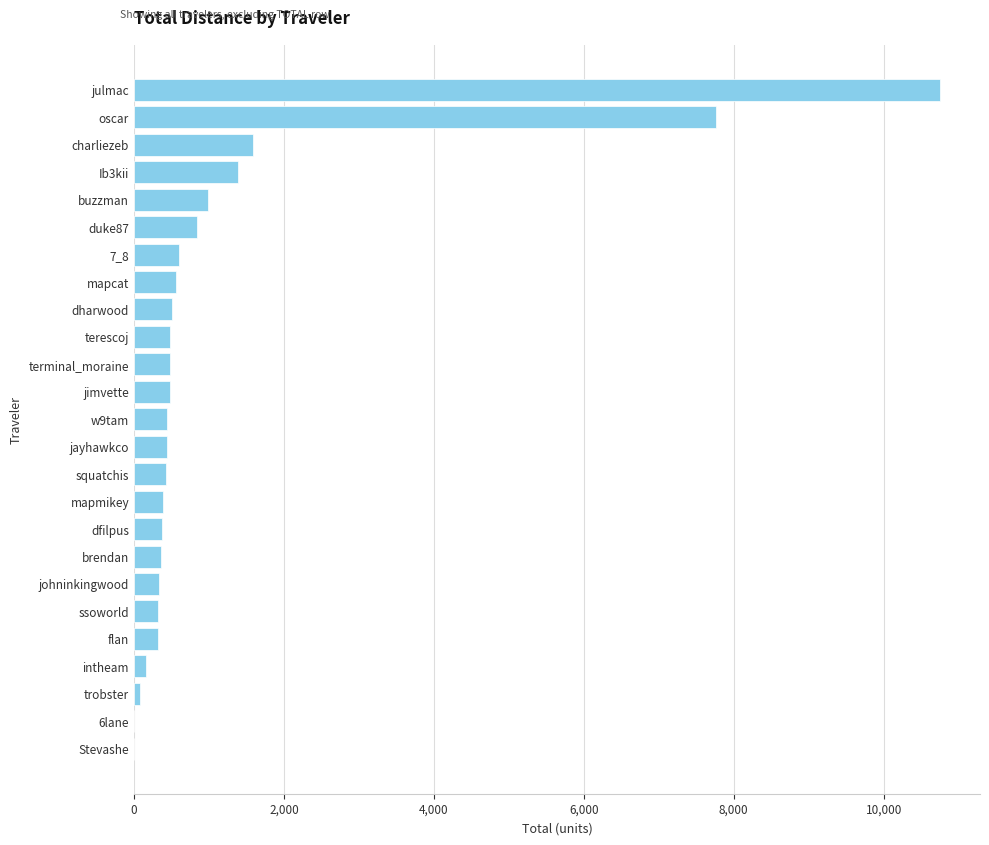

What is the sum of the values at oscar and jayhawkco?

8195.9